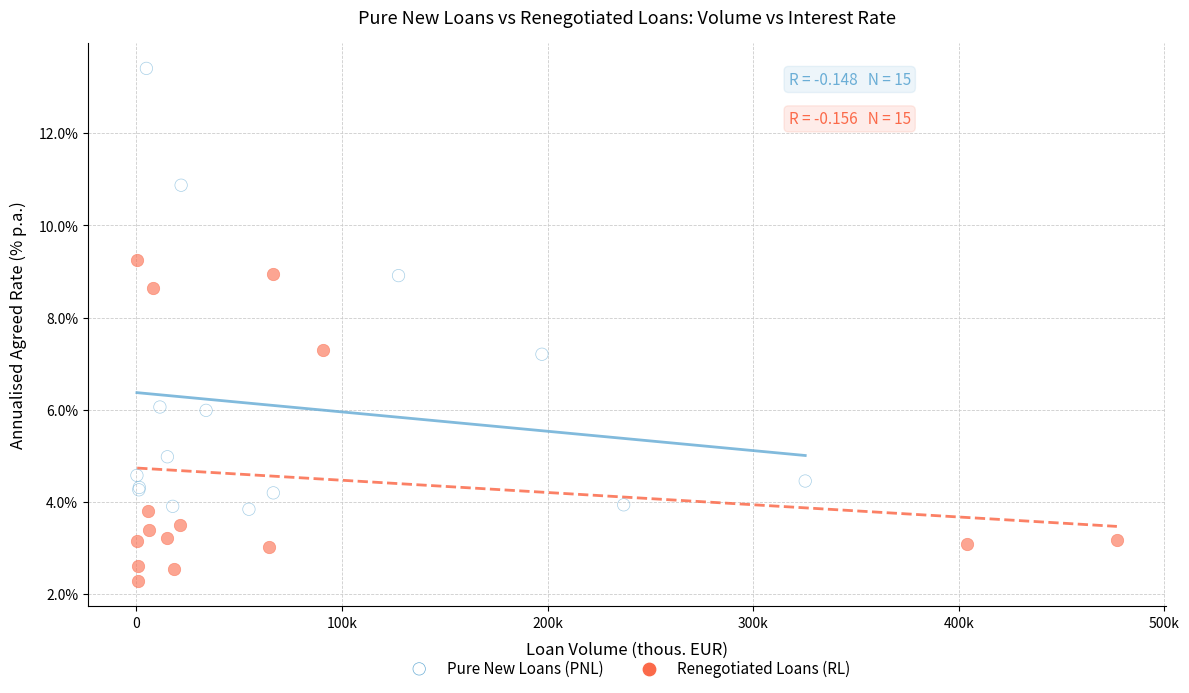

Which series reaches the maximum Y coordinate?

Pure New Loans (PNL)